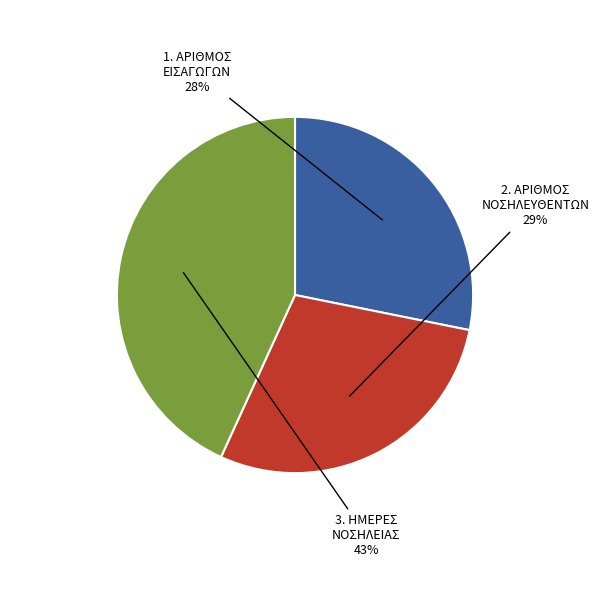

Which slice is the largest?

3. ΗΜΕΡΕΣ ΝΟΣΗΛΕΙΑΣ